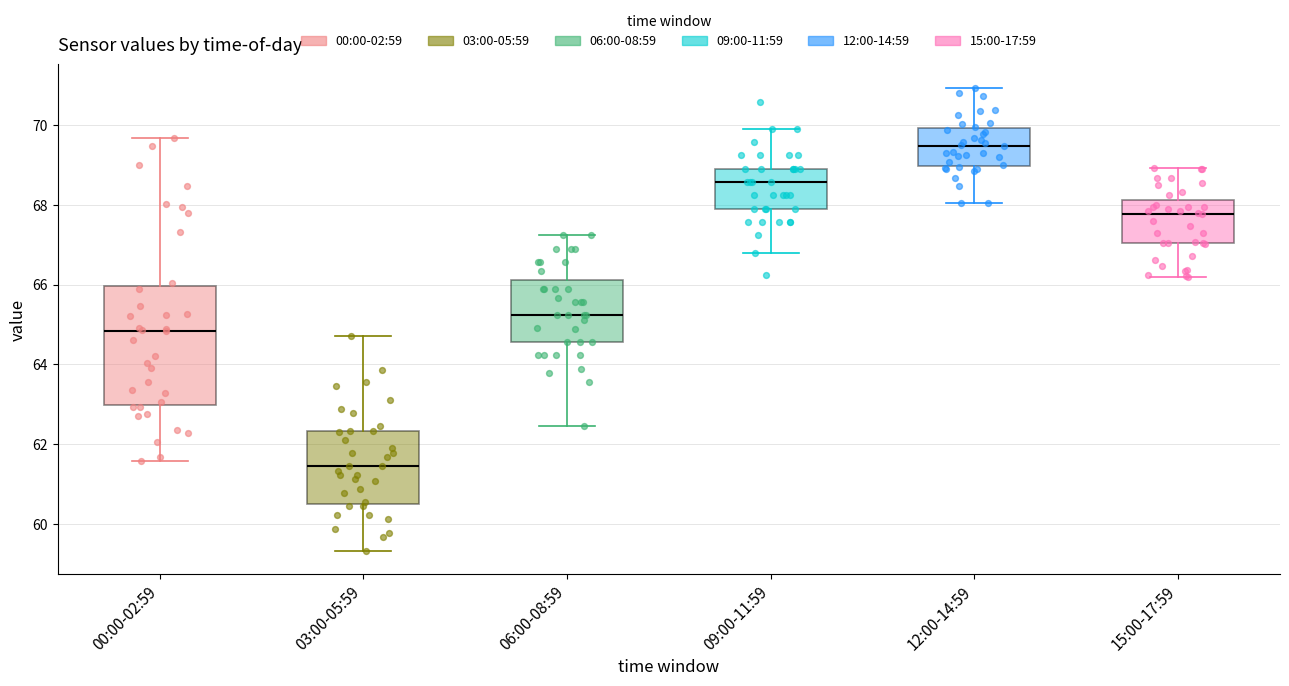

Comparing the boxes themselves (not the whiskers), which one is the tallest?

00:00-02:59